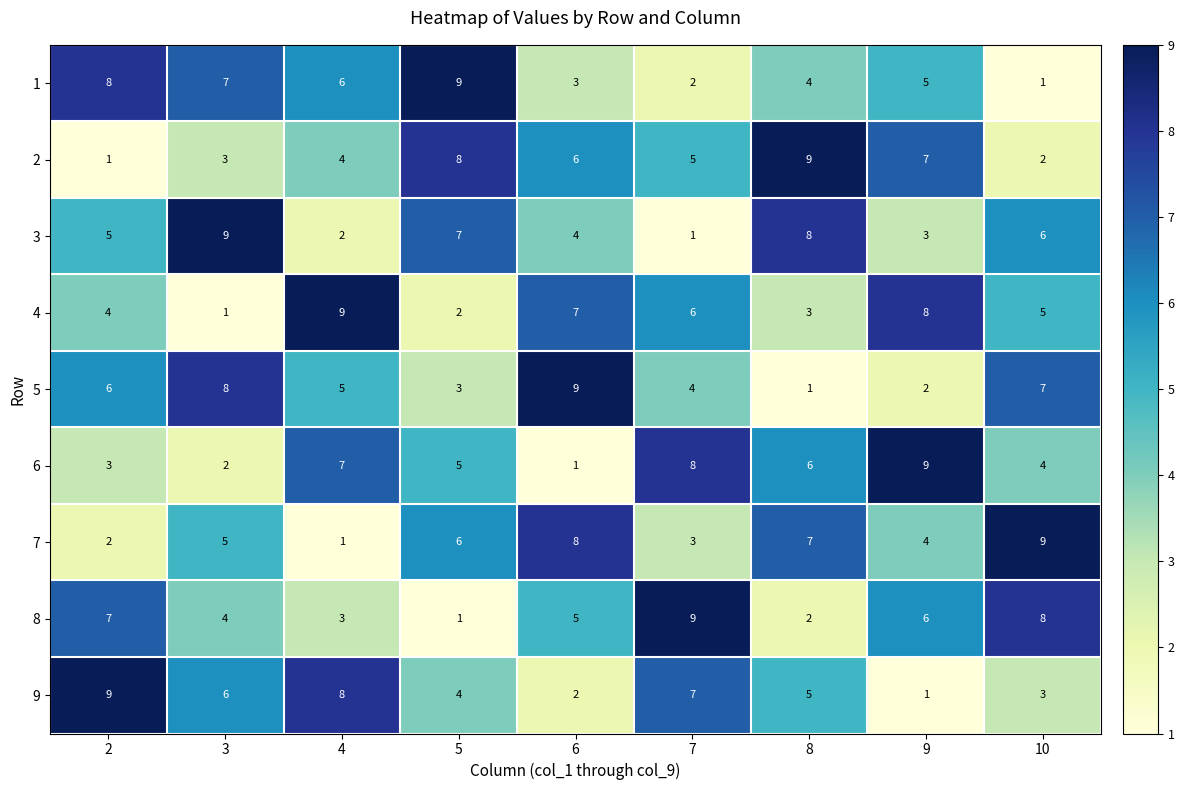

At which label does 1 reach its peak?

5